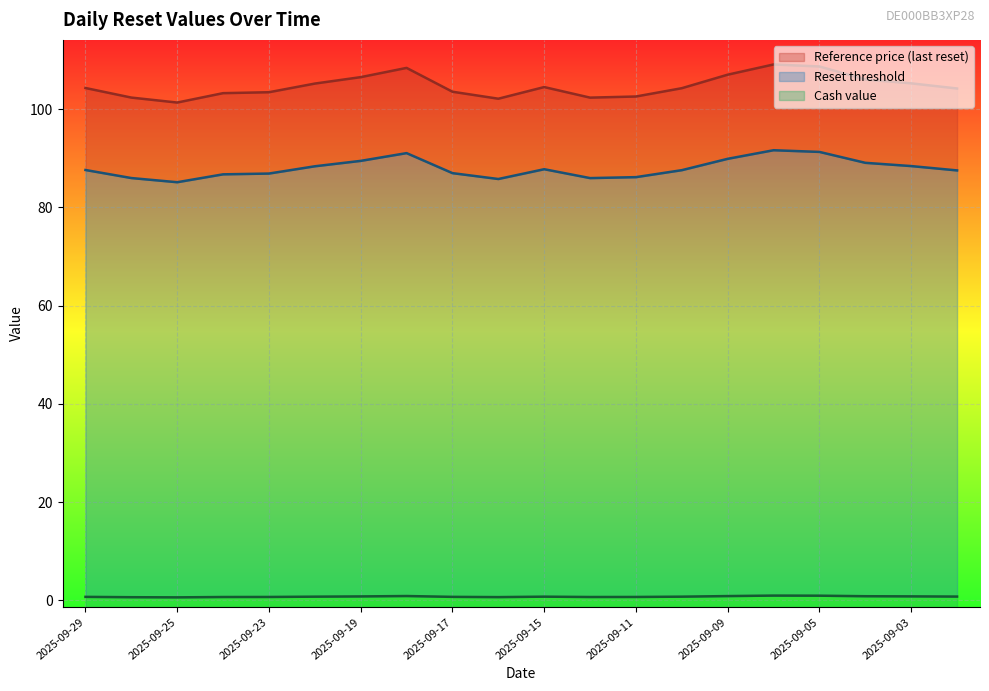

Does the chart display data point markers on the line(s)?

No